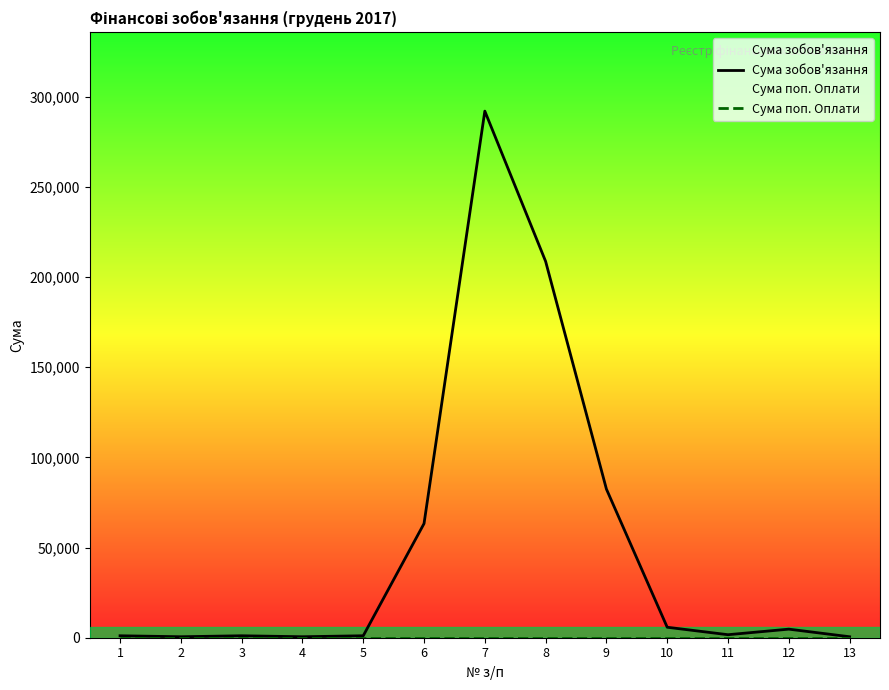

At how many categories does at least one series exceed 258910?

1